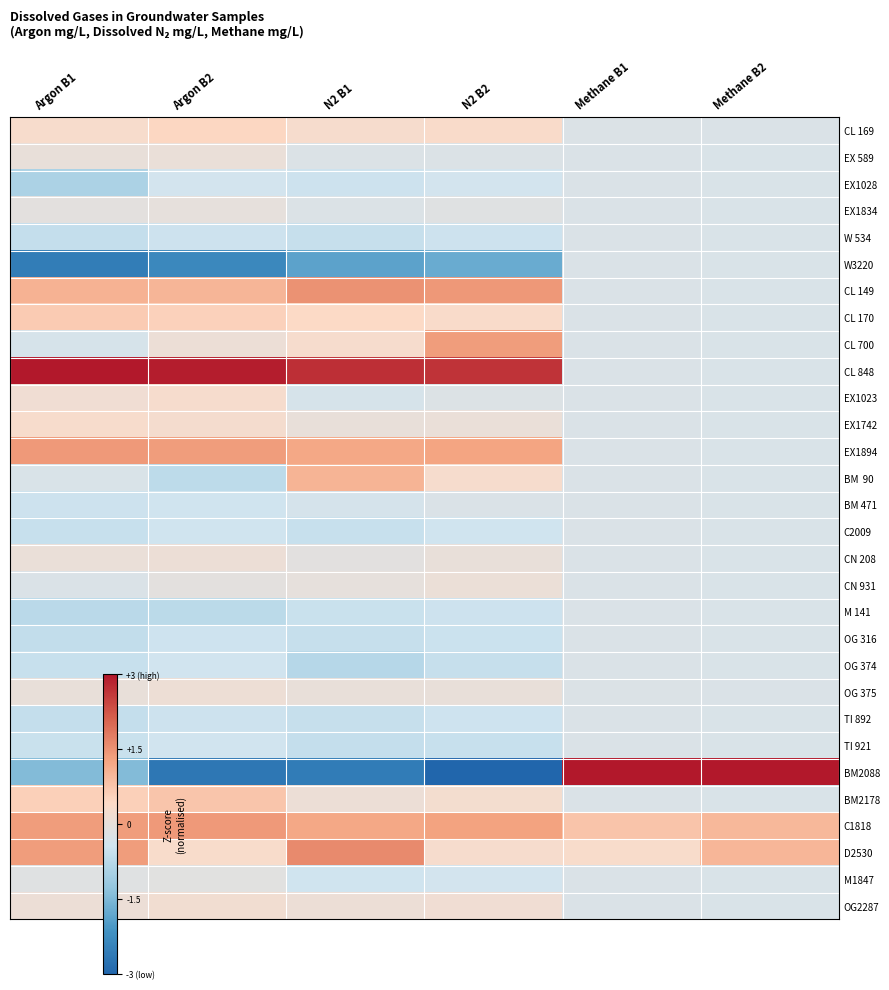

At which category does the chart reach its peak across all series?

Methane B1